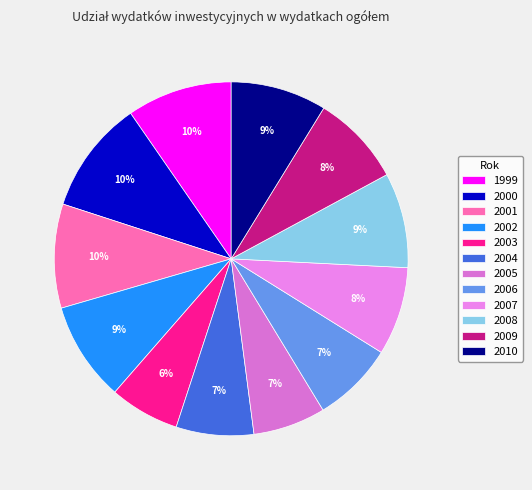

What is the change in value from 2001 to 2008?

-2.1